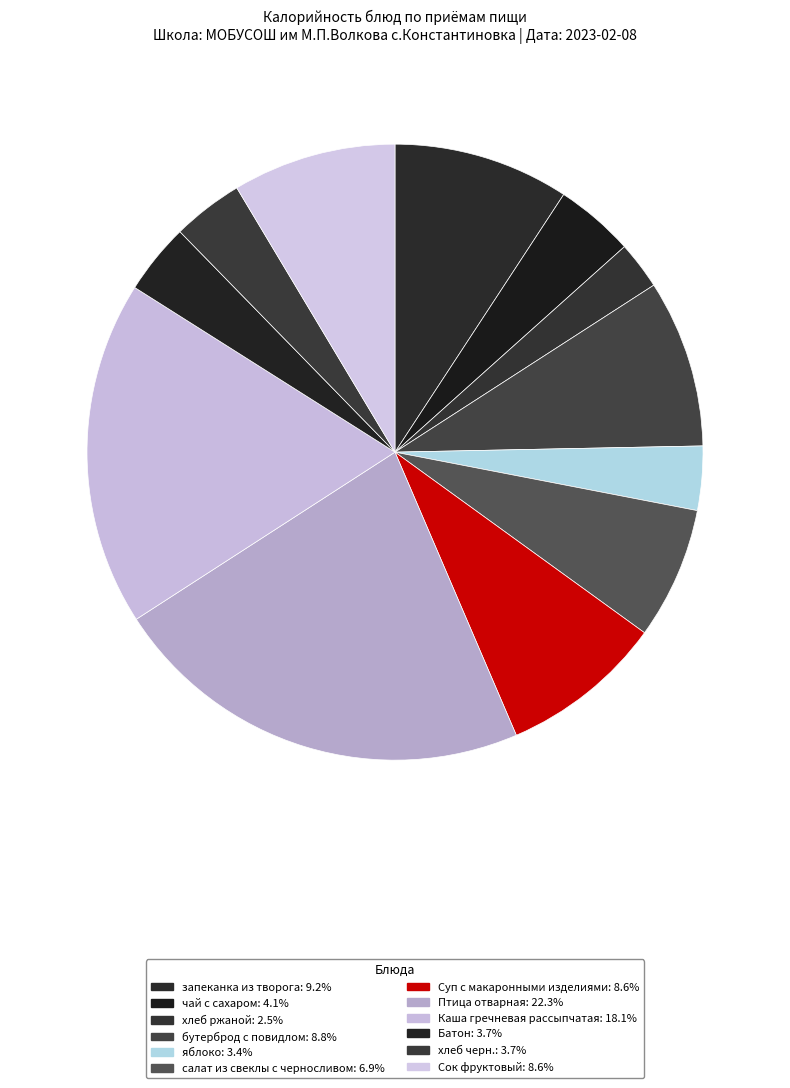

Rank the categories by value from highest to lowest.

Птица отварная, Каша гречневая рассыпчатая, запеканка из творога, бутерброд с повидлом, Суп с макаронными изделиями, Сок фруктовый, салат из свеклы с черносливом, чай с сахаром, Батон, хлеб черн., яблоко, хлеб ржаной